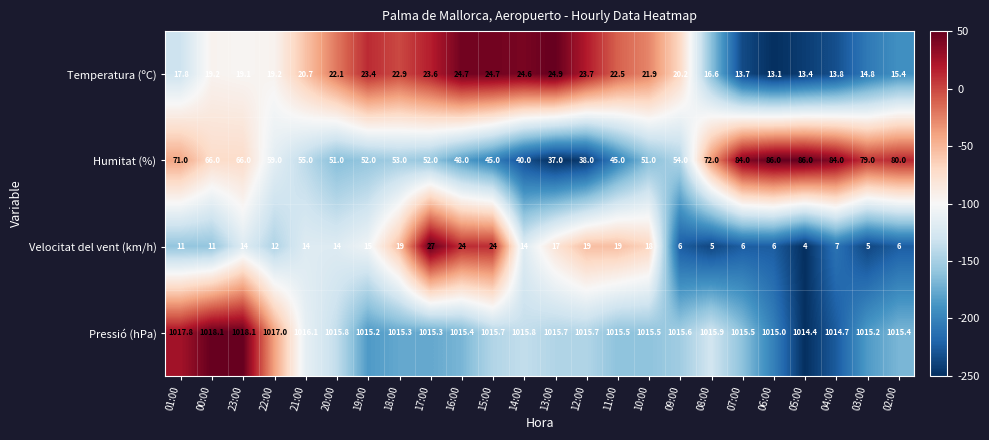

What is the spread (max minus min) of values at 13:00?

998.7